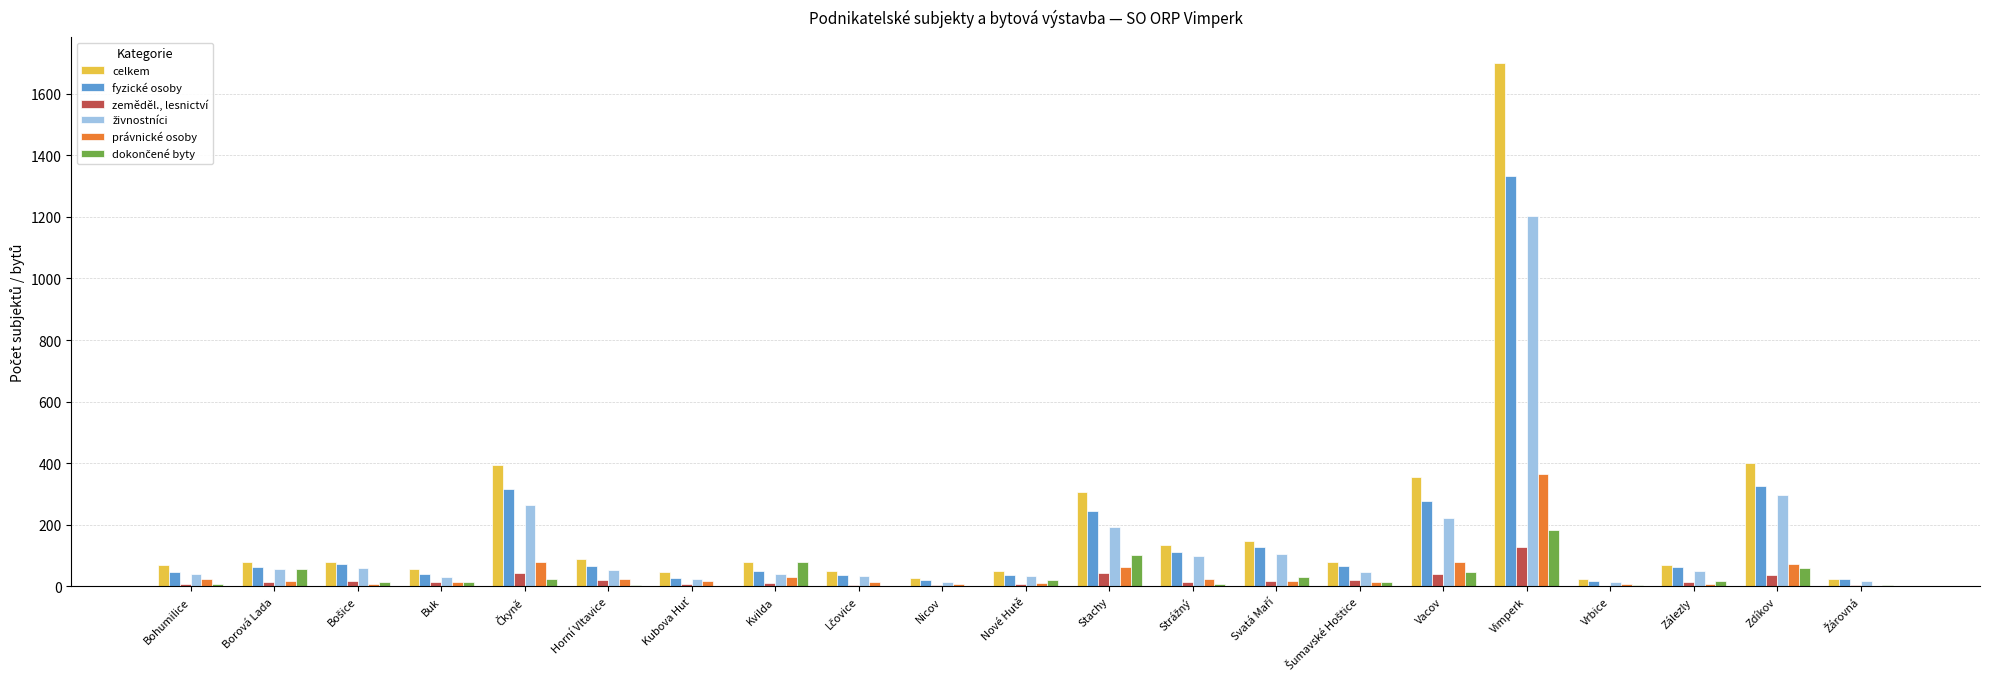

What is the sum of all zeměděl., lesnictví values?

486